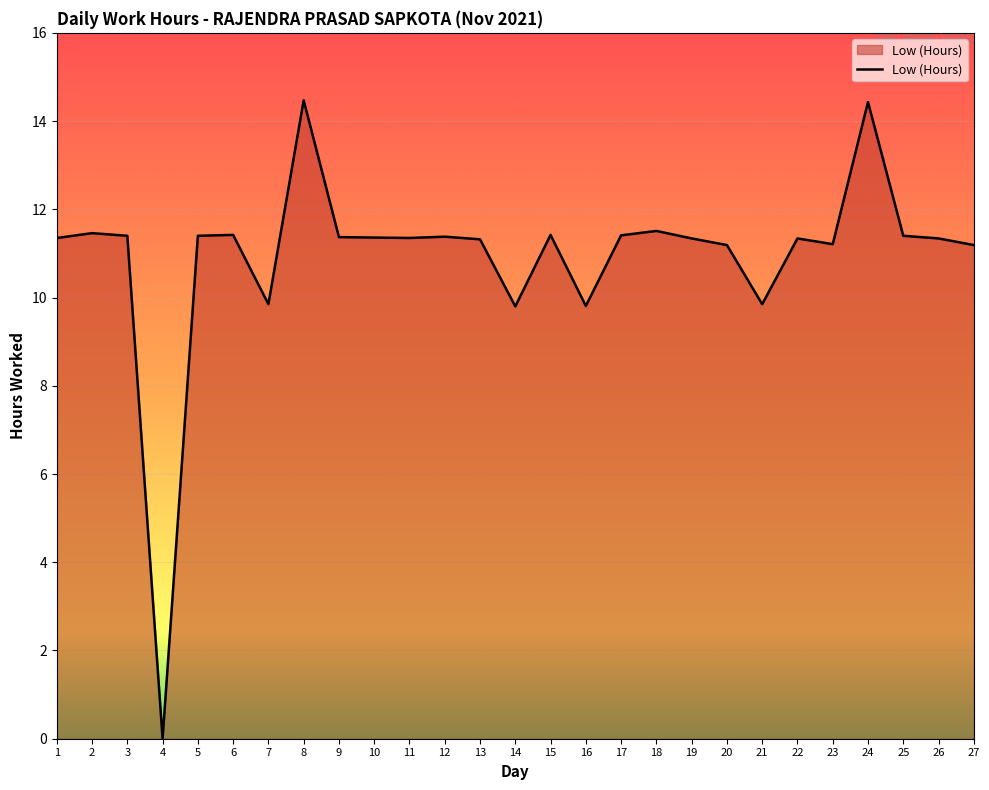

What is the ratio of the value at 19 to the value at 1?

1.0